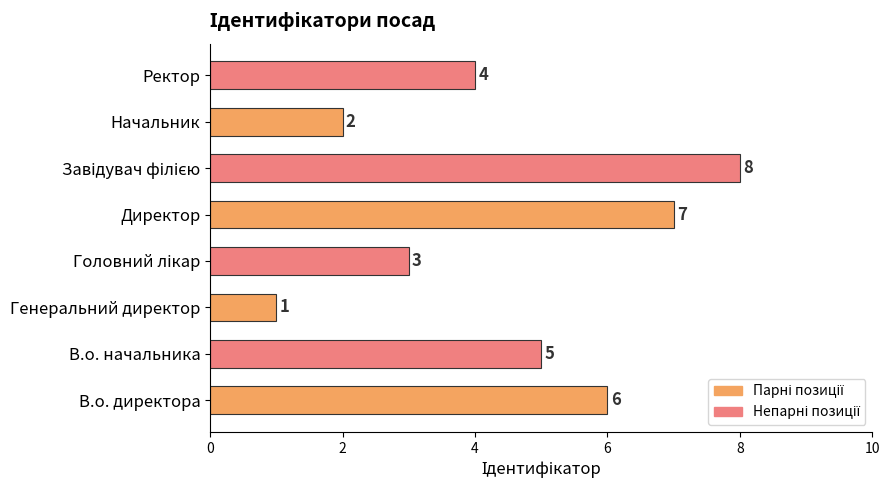

Approximately how many times larger is the value at Ректор compared to Генеральний директор?

4.0